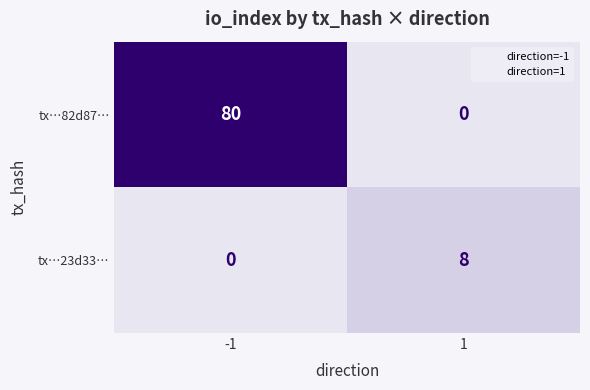

List the series in order of their overall mean, highest first.

tx…82d87…, tx…23d33…